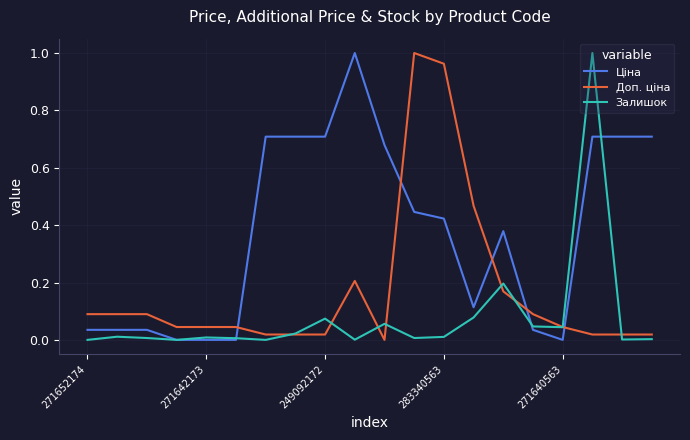

How many times do Доп. ціна and Ціна cross each other?

5